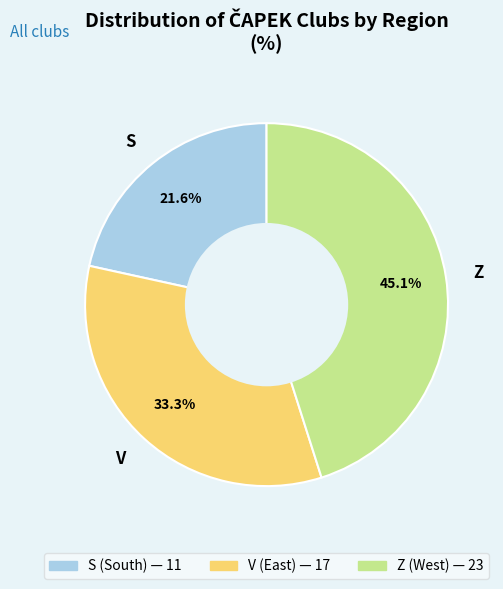

What percentage is NOT represented by V?

66.7%